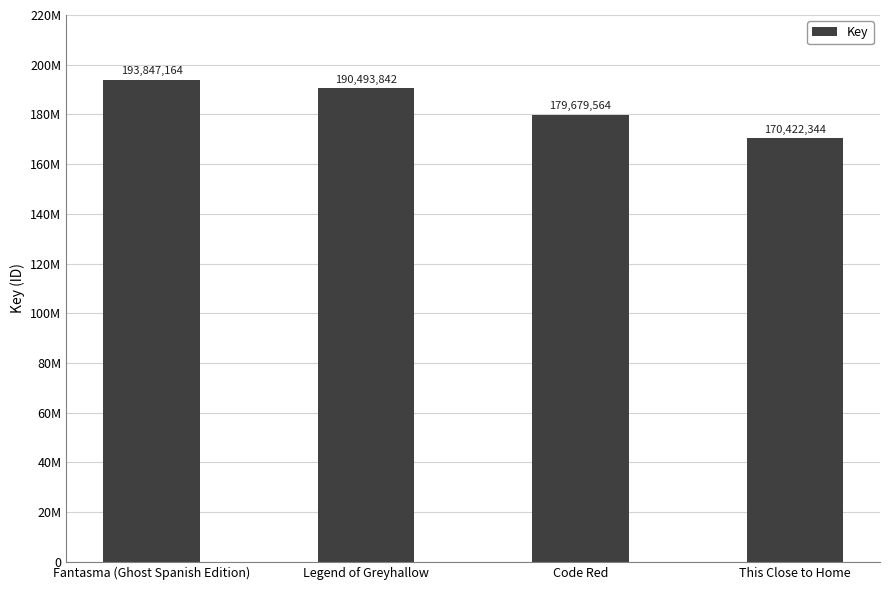

Does the chart contain any negative values?

No